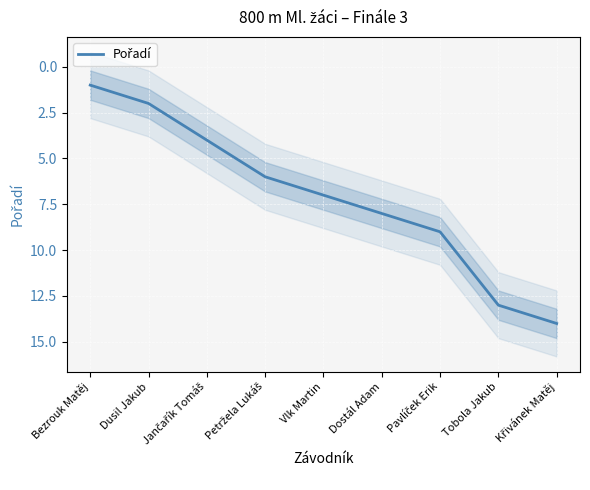

Reading right to left, list all the values displayed in this chart.

14	13	9	8	7	6	4	2	1